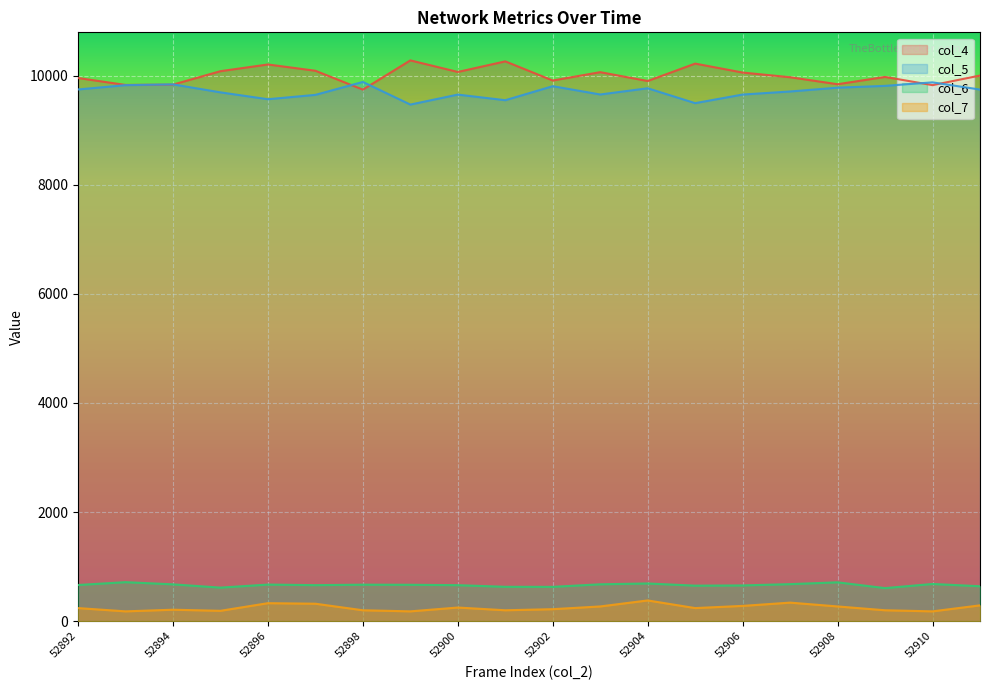

Does the chart display data point markers on the line(s)?

No